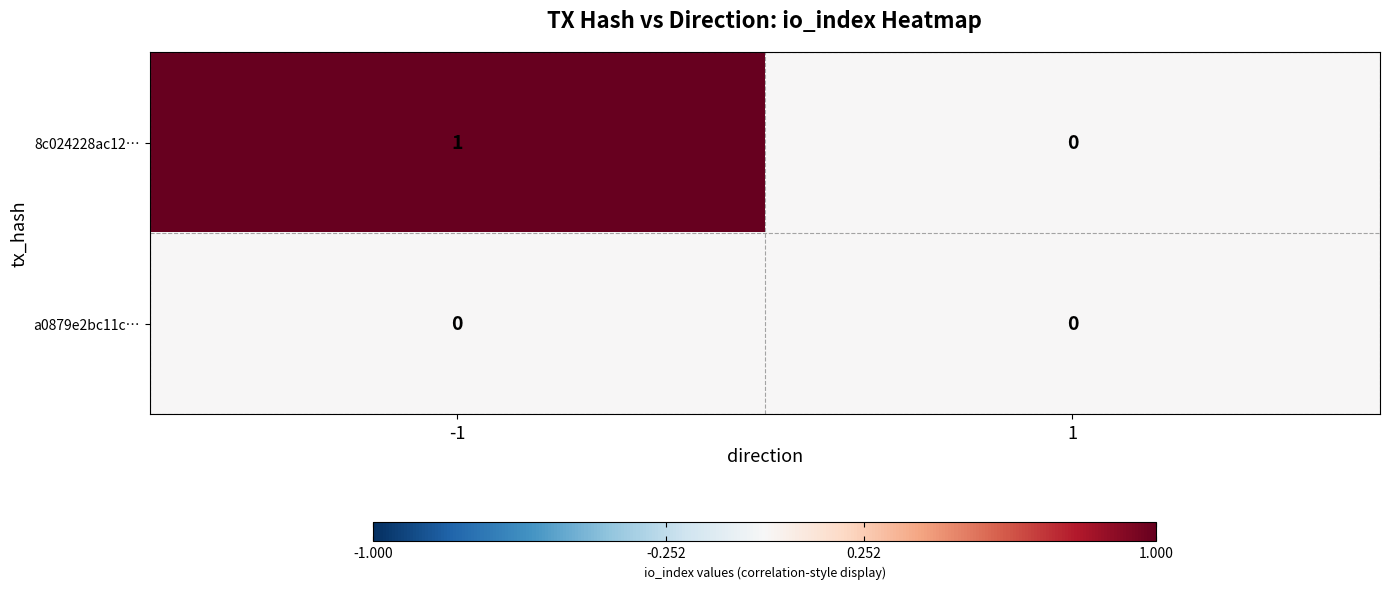

The value of 8c024228ac12… at -1 is 1. True or false?

True